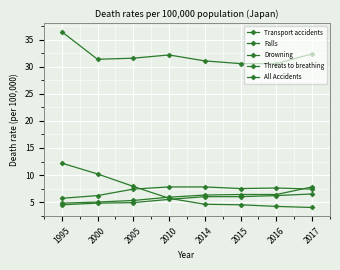

How many lines are shown in the chart?

5